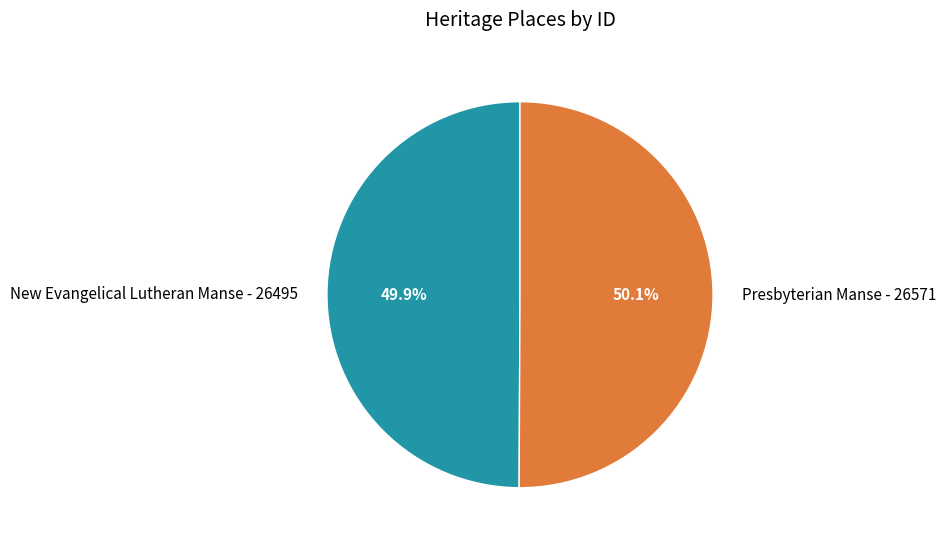

Is the sum of Presbyterian Manse and New Evangelical Lutheran Manse greater than half?

Yes